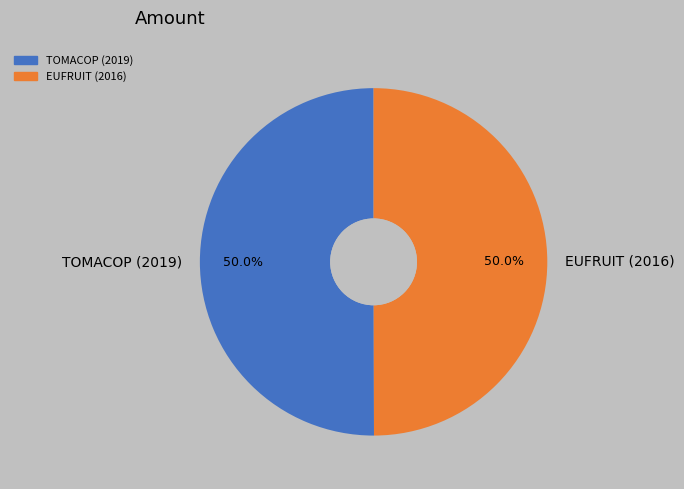

Is the sum of EUFRUIT (2016) and TOMACOP (2019) greater than half?

Yes